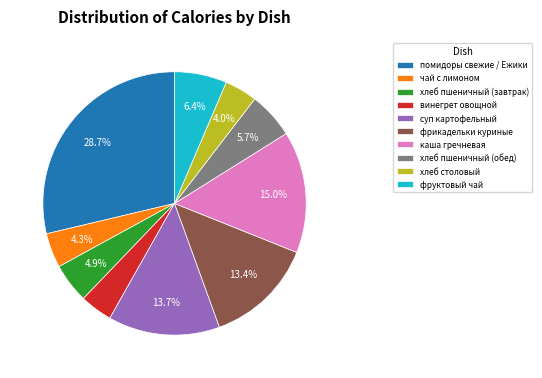

Is the sum of хлеб пшеничный (завтрак) and хлеб пшеничный (обед) greater than half?

No